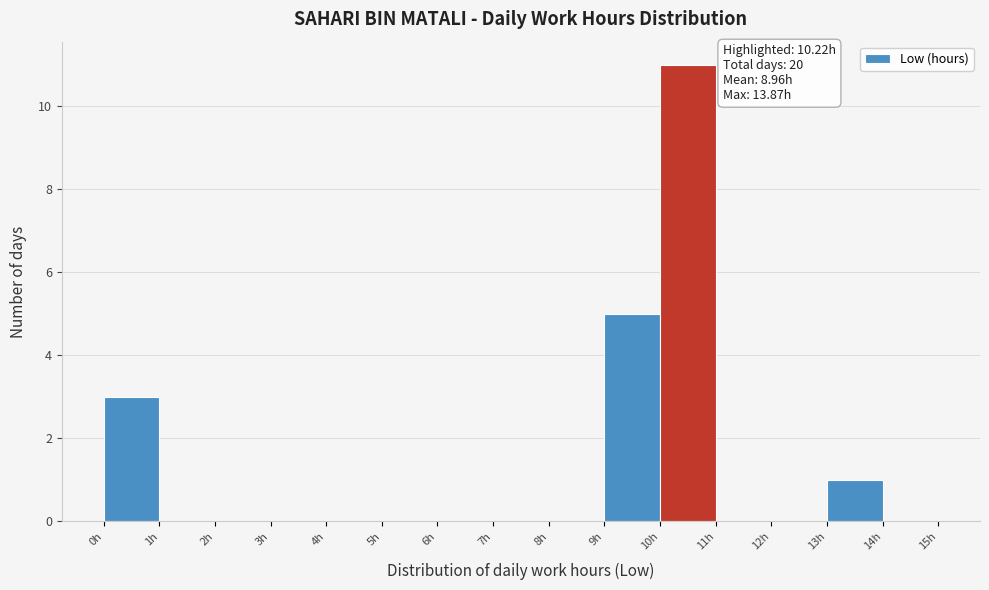

Which range on the x-axis has the tallest bar?

10 to 11